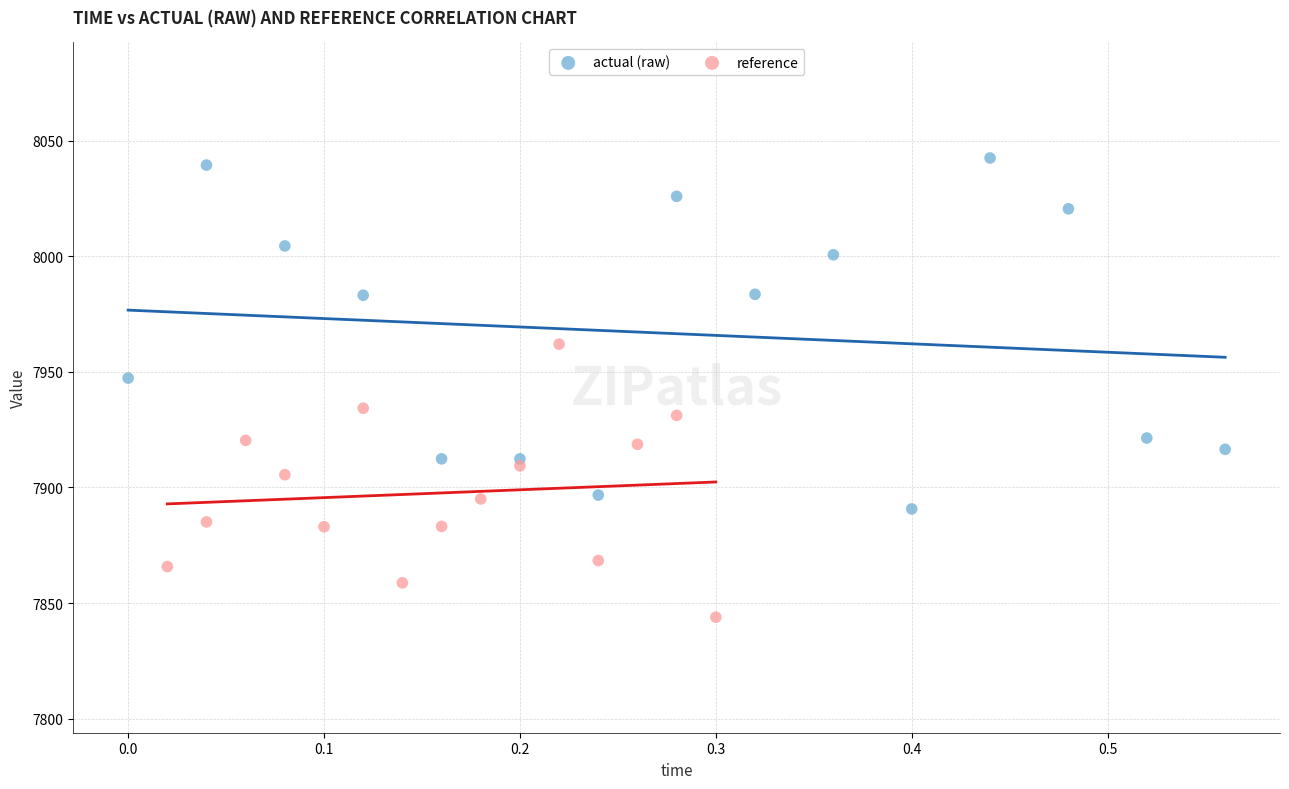

Which series has the largest Y range (max minus min)?

actual (raw)